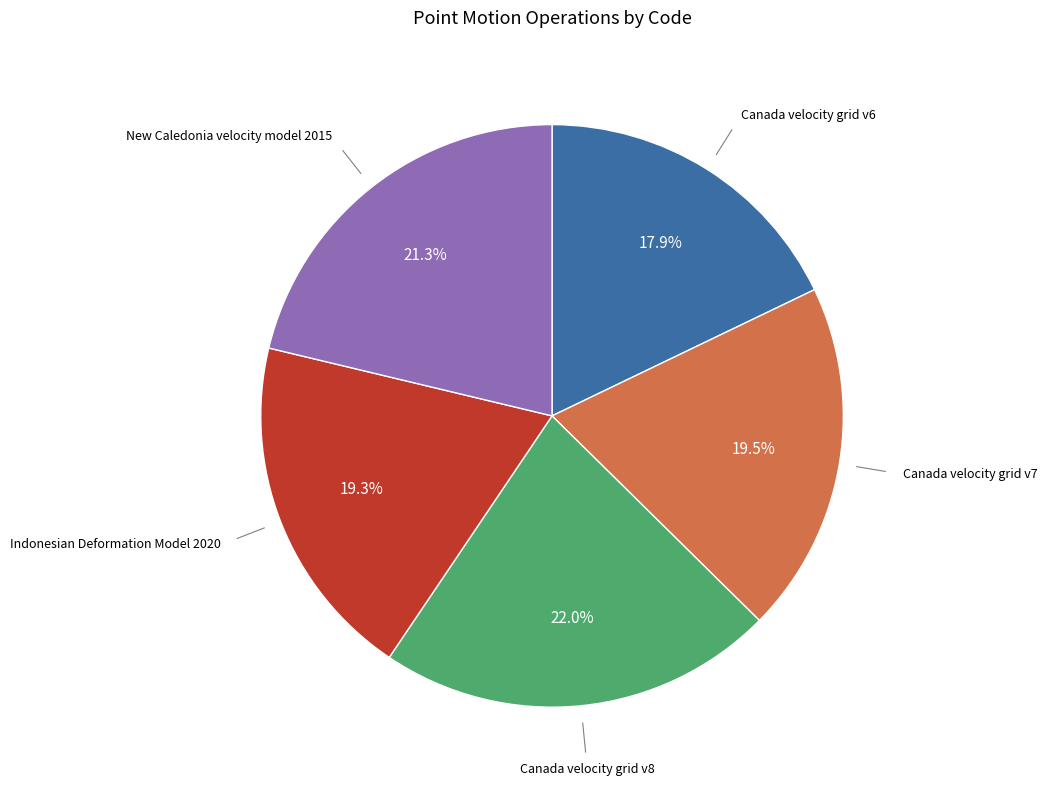

Which slice is the largest?

Canada velocity grid v8